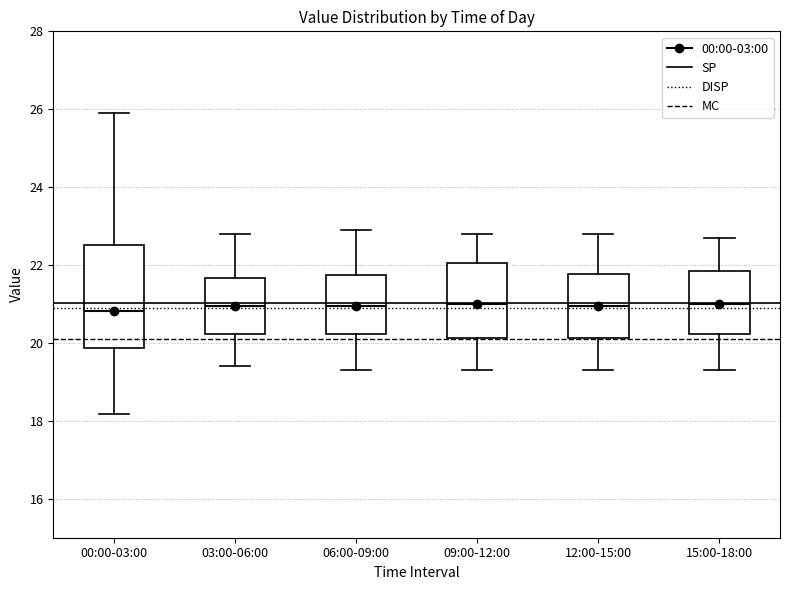

Which box is the tallest, from its lower edge to its upper edge?

00:00-03:00